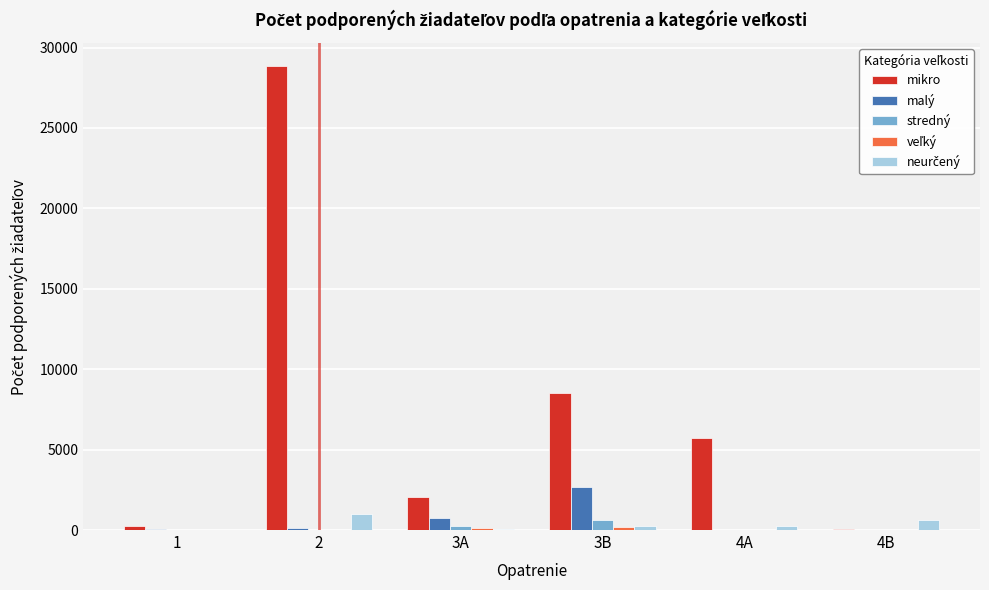

What is the maximum value shown in the chart?

28839